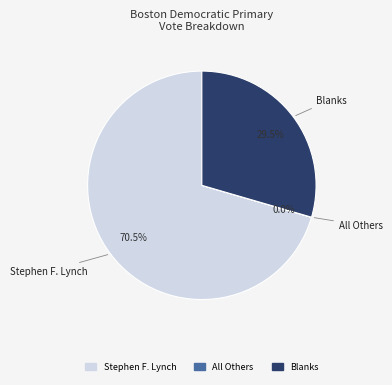

Does any single category account for the majority?

Yes